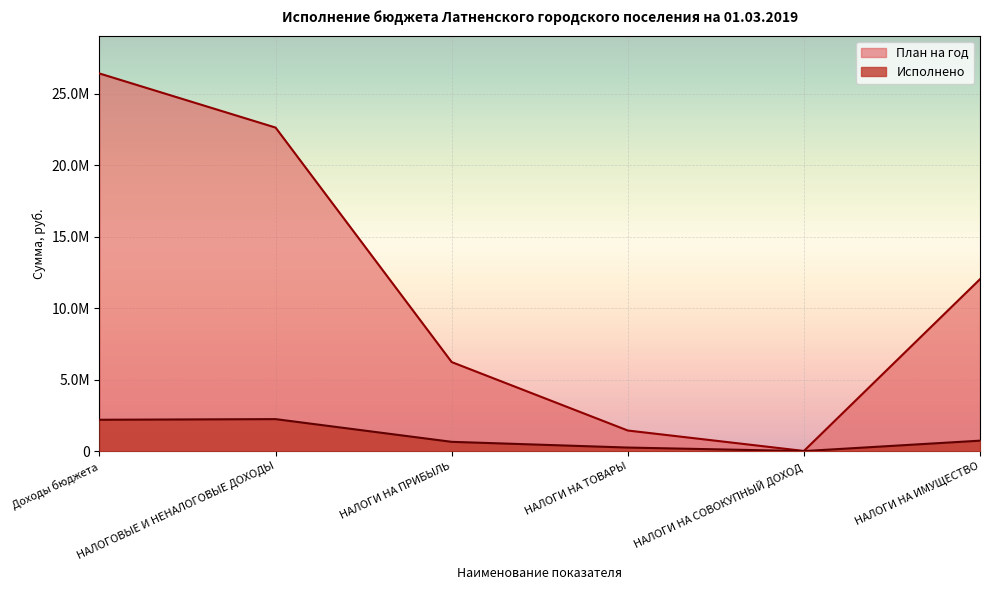

At which category is the sum across all series the highest?

Доходы бюджета